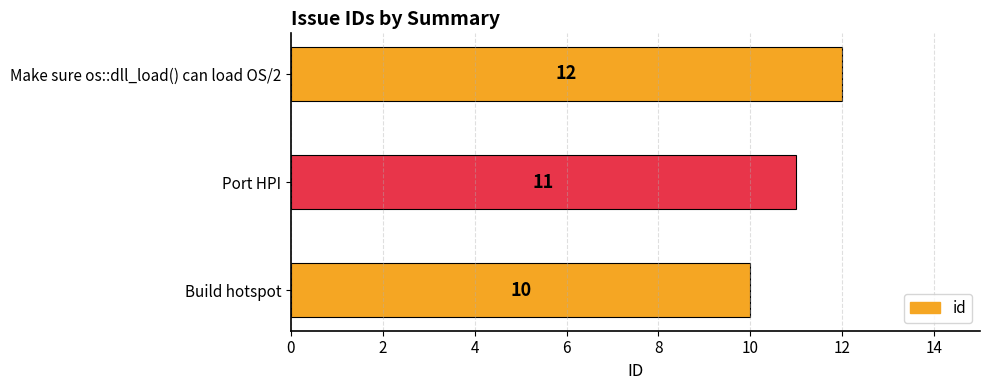

How many values are between 10 and 12?

3